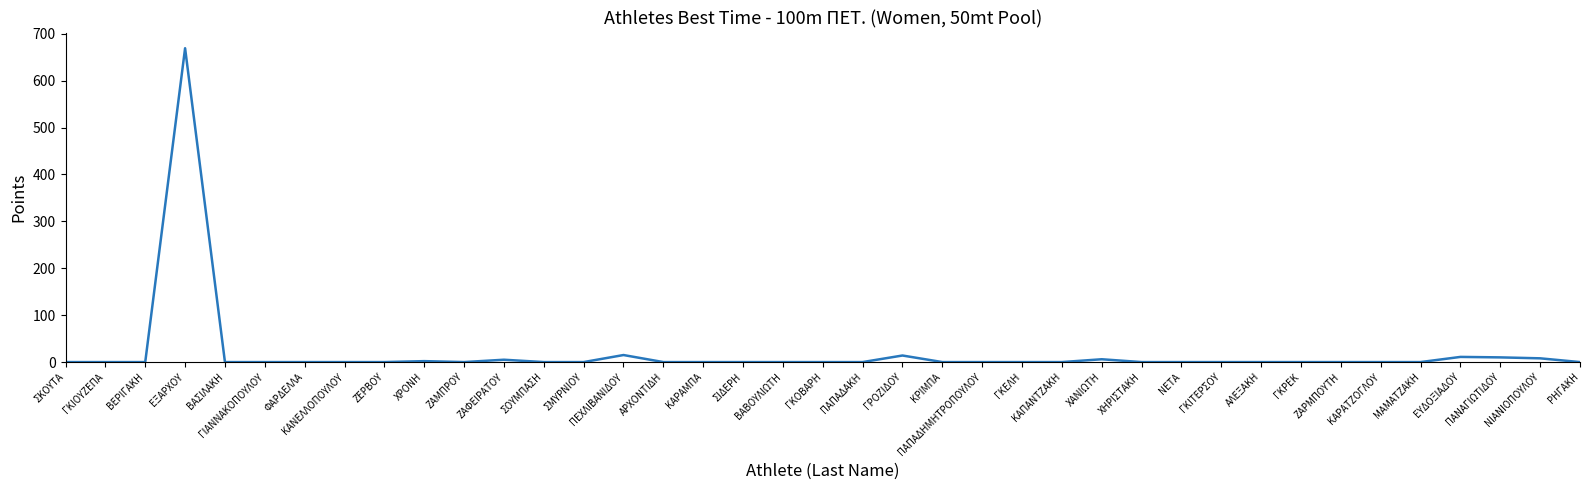

What is the difference between the maximum and minimum values?

669